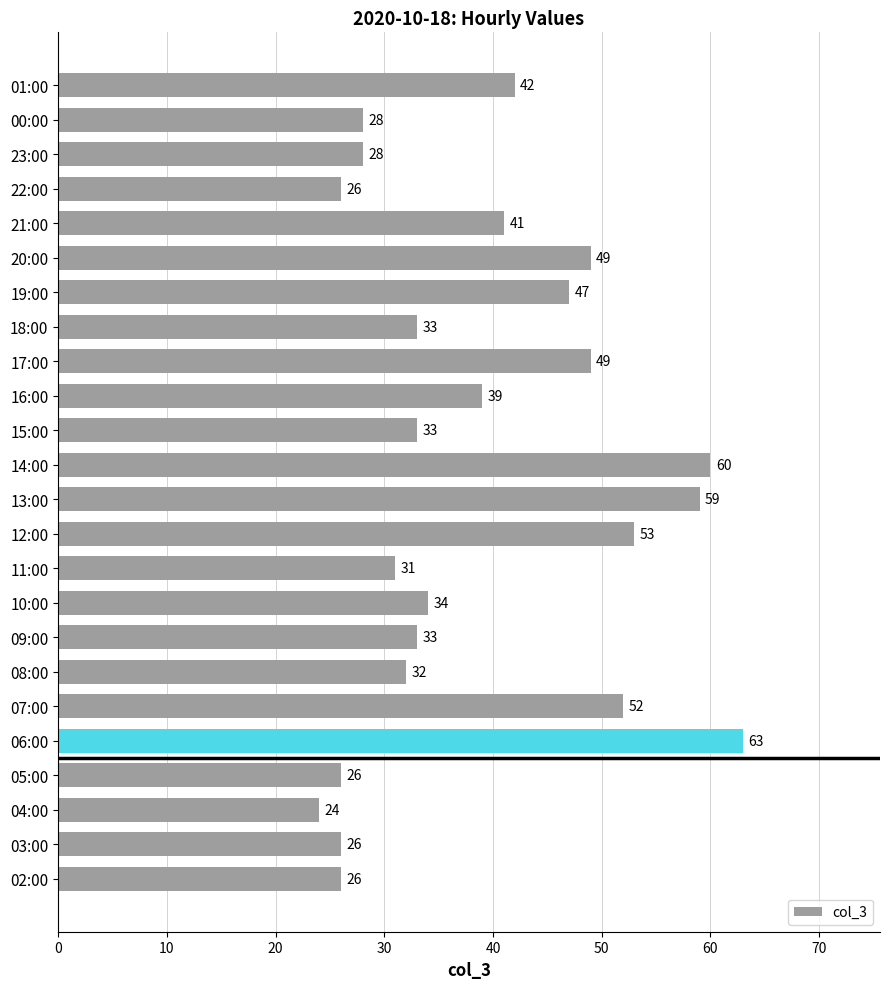

What is the sum of all values?

934